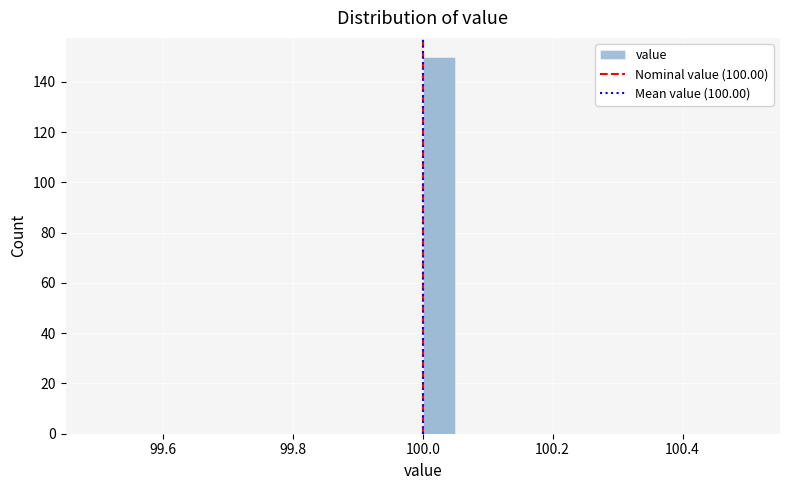

Read against the x-axis, roughly where is the centre of the tallest bar?

100.02